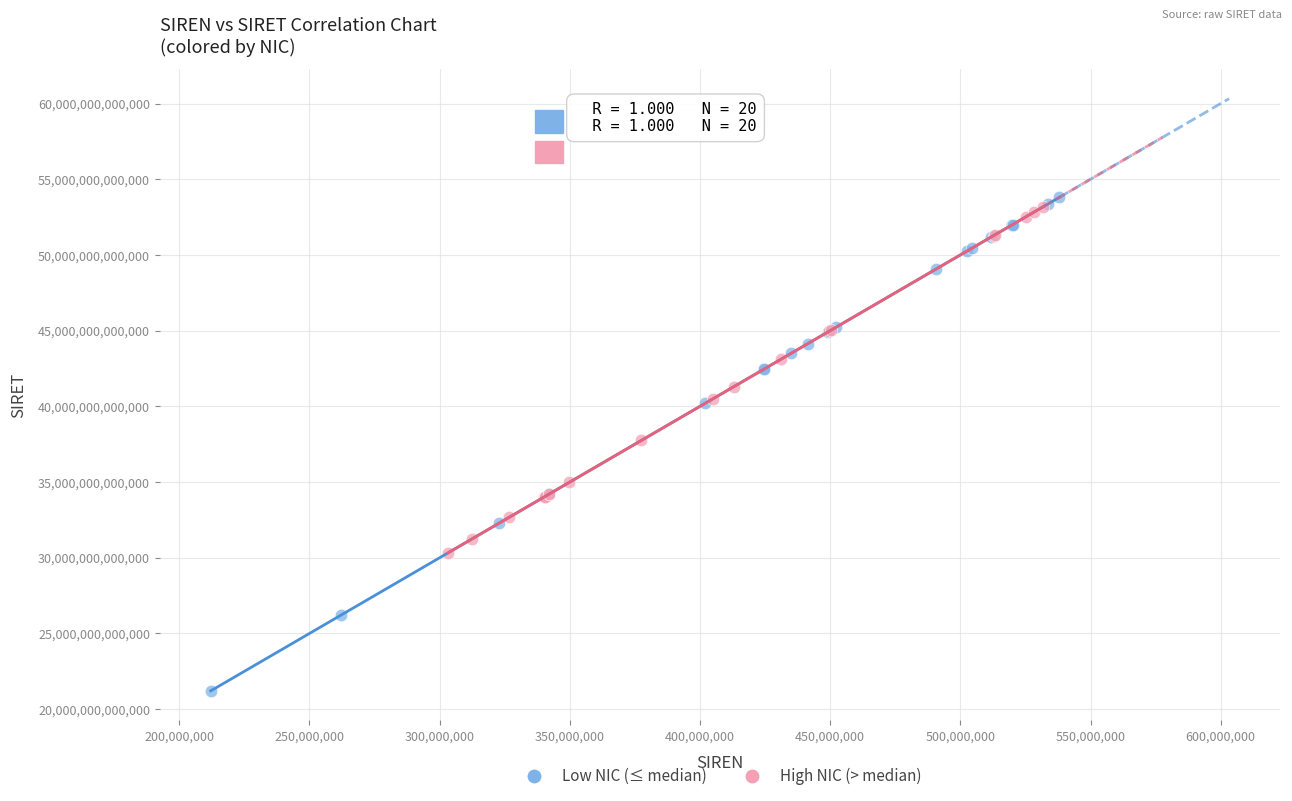

Which series has the largest Y range (max minus min)?

Low NIC (≤ median)